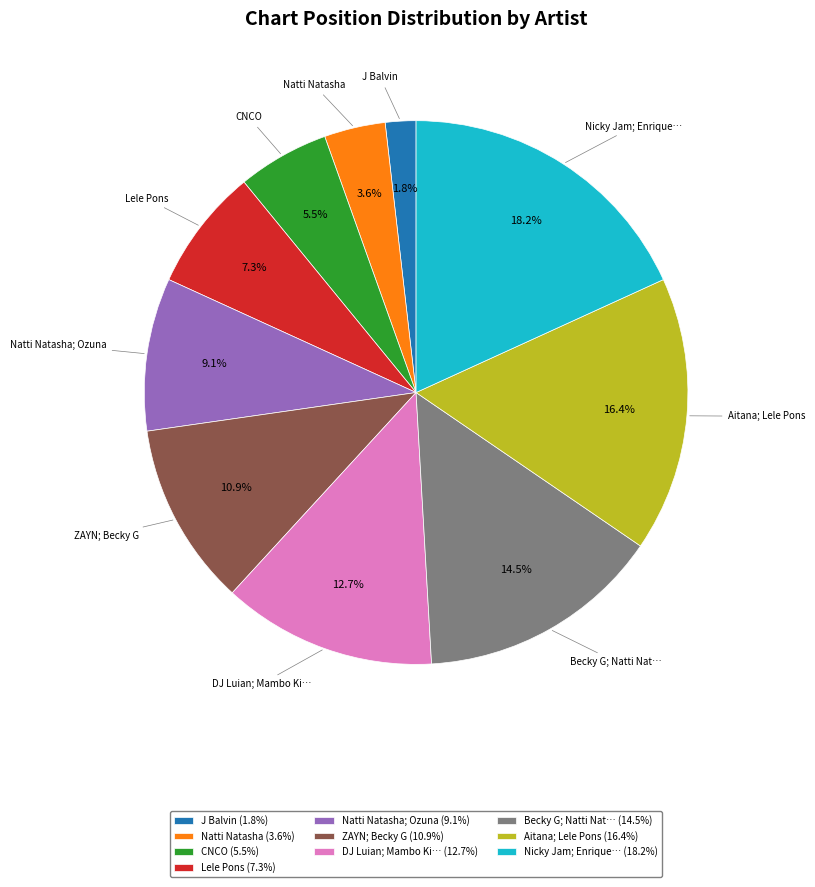

Count the number of slices in the pie.

10